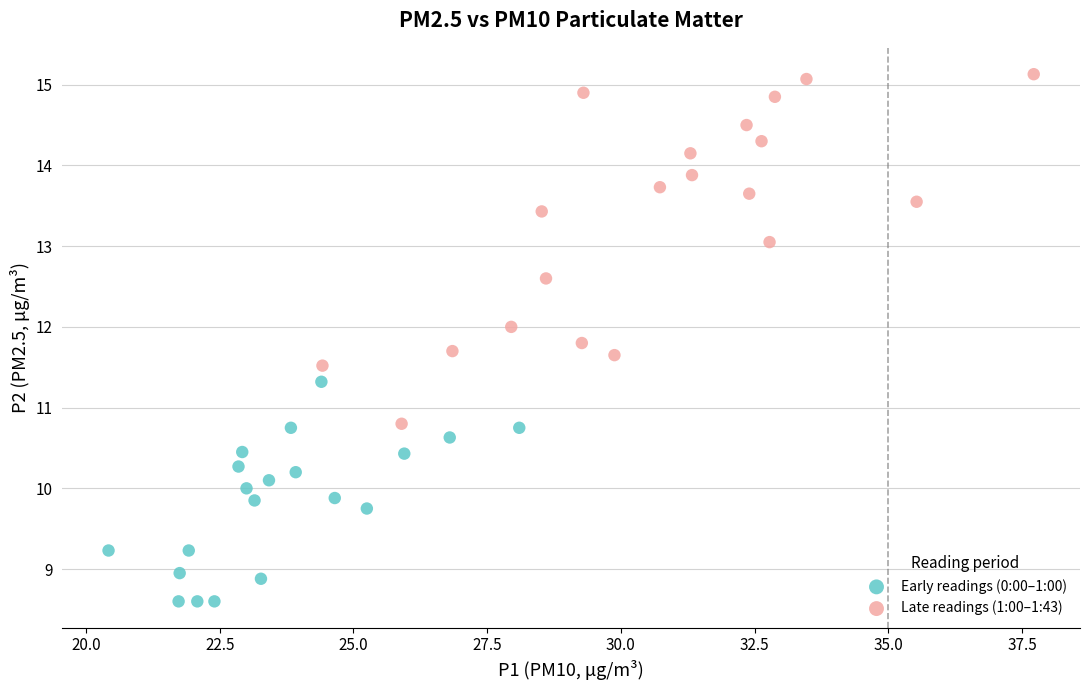

Which series has the largest Y range (max minus min)?

Late readings (1:00–1:43)